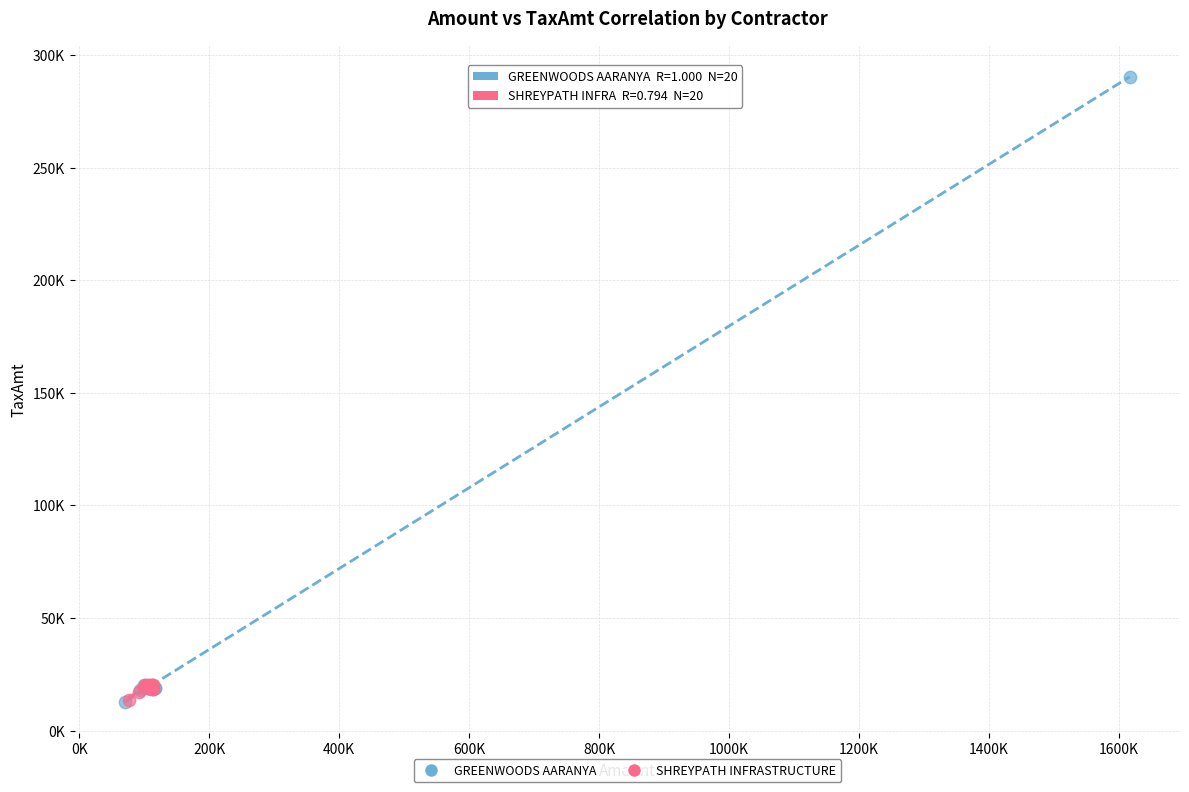

What are all the series names shown in the legend?

GREENWOODS AARANYA, SHREYPATH INFRASTRUCTURE